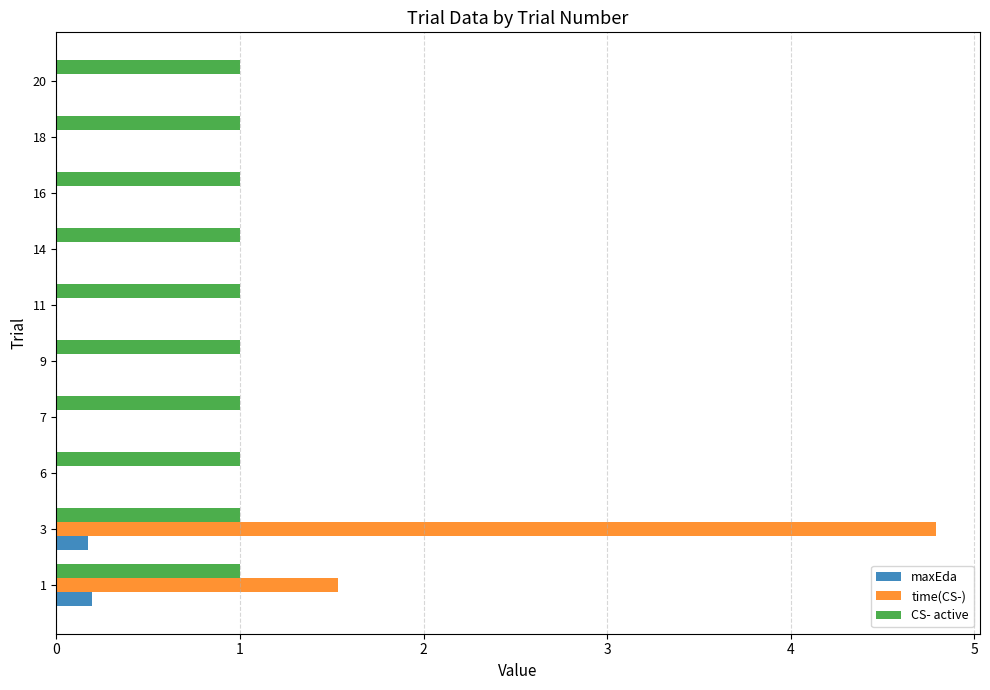

Which series changed the most between 1 and 11?

time(CS-)